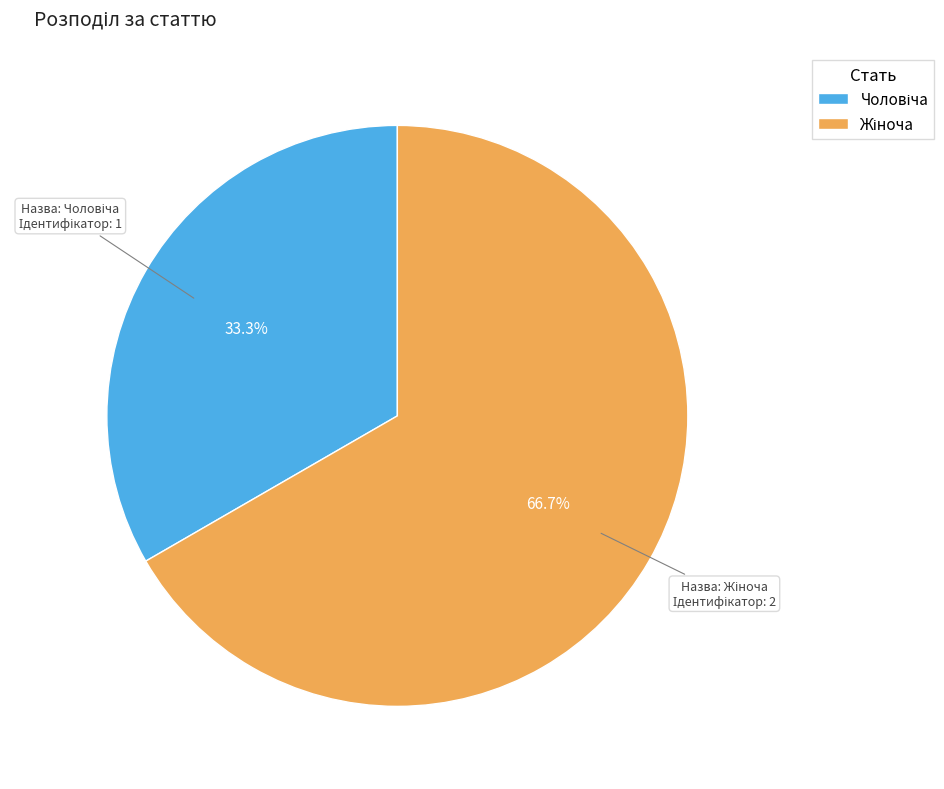

How many segments does this pie chart have?

2